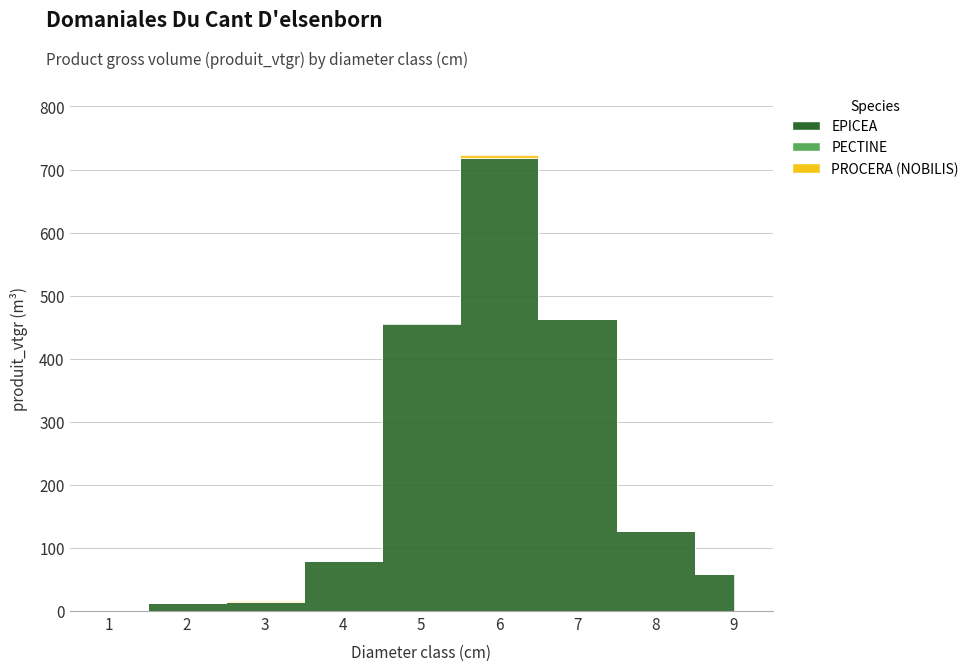

In PECTINE, how many points are lower than both neighbors (excluding endpoints)?

1